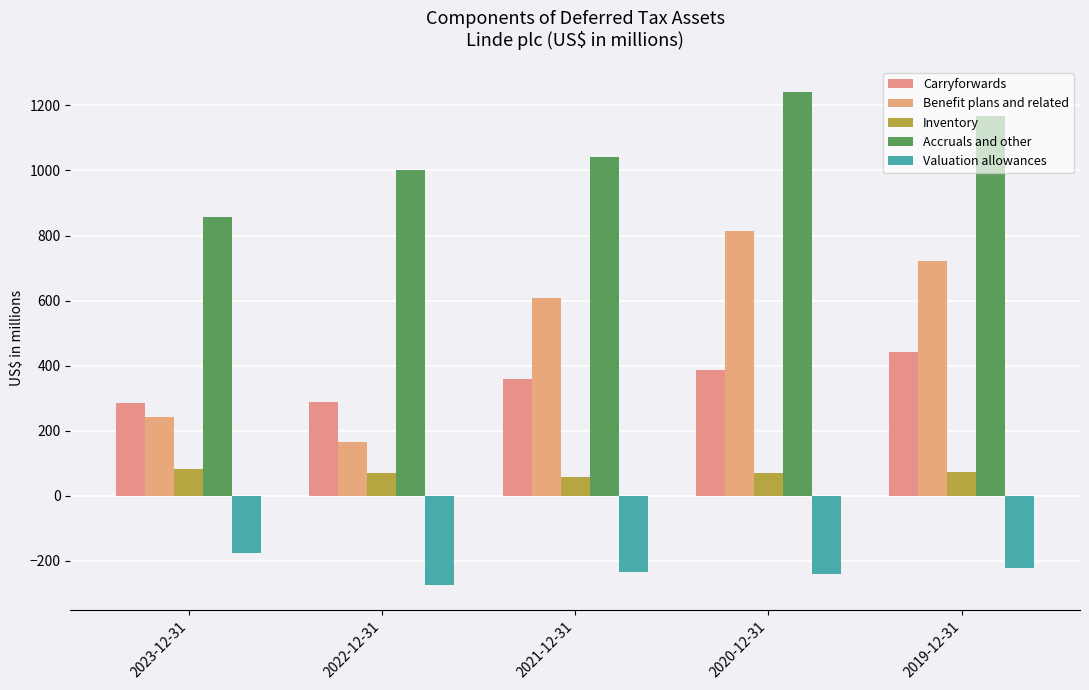

Which series changed the most between 2022-12-31 and 2021-12-31?

Benefit plans and related